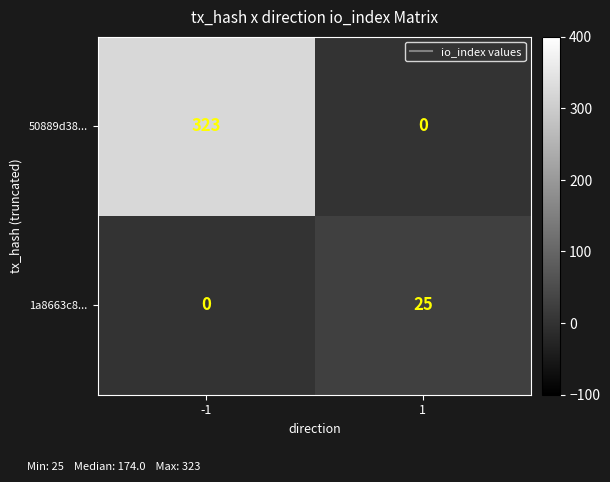

True or false: 1a8663c8... has a value of 11 at 1.

False